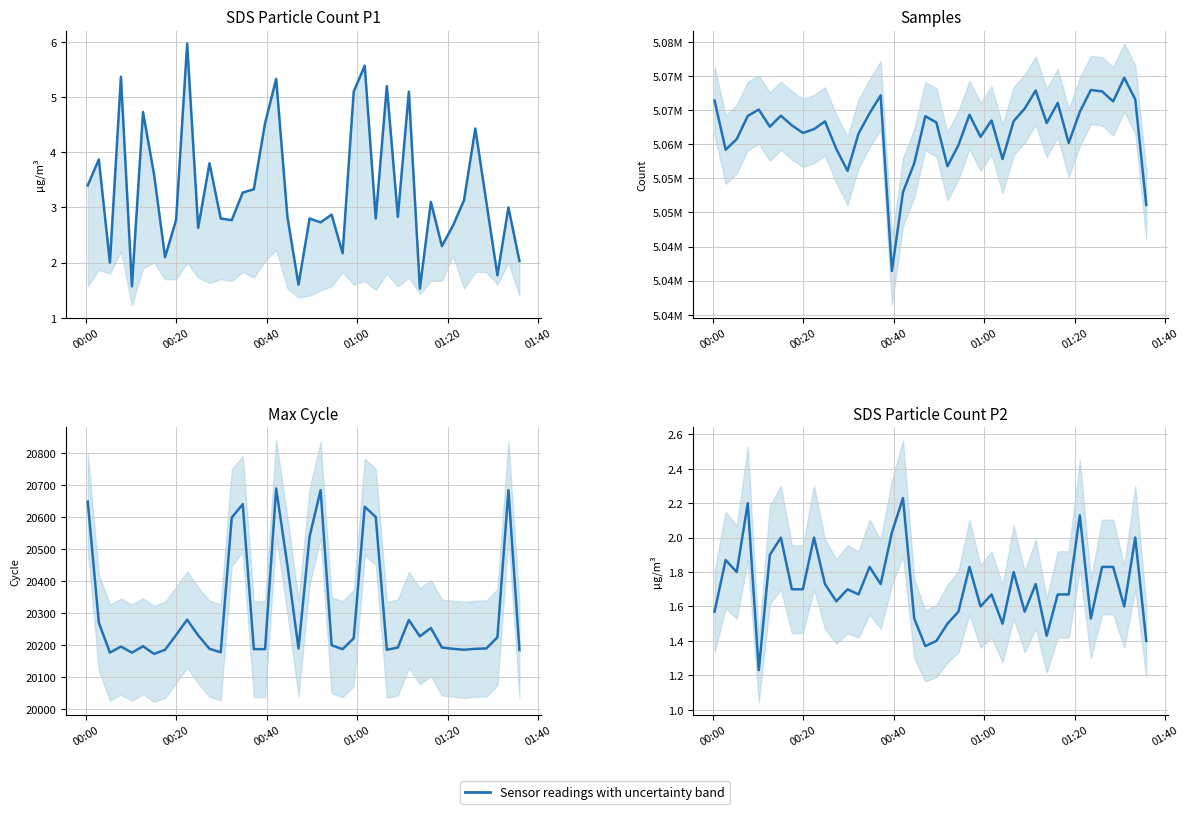

What is the highest value of the Max_cycle series?

20689.0